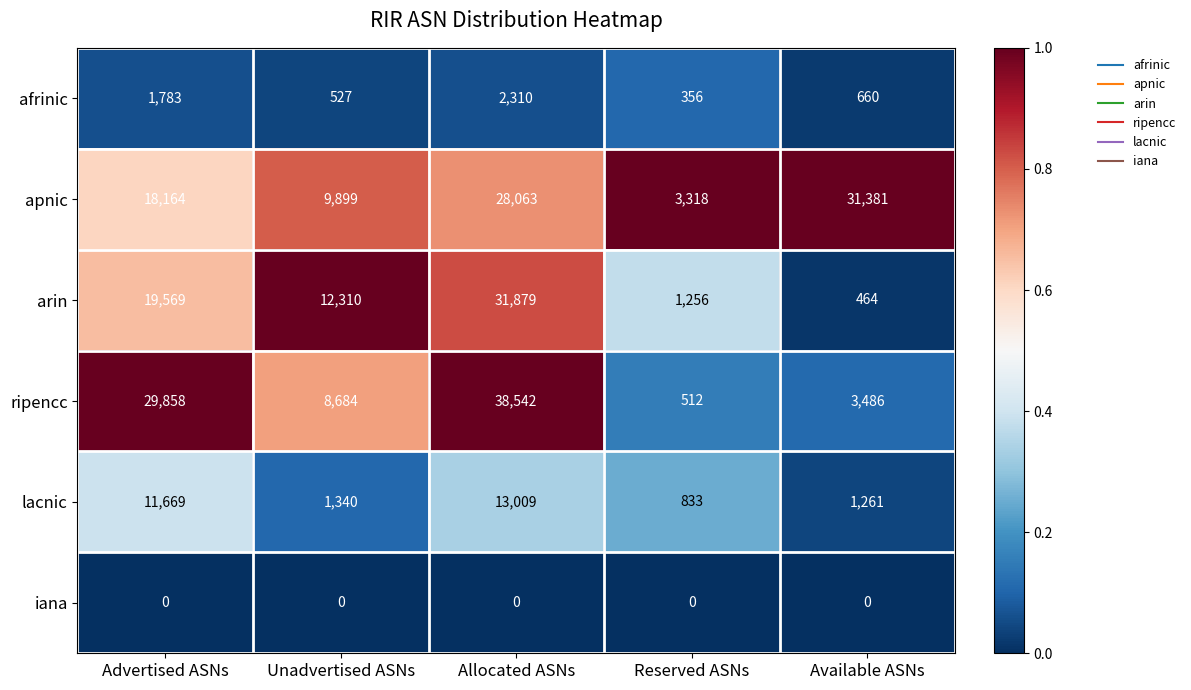

List the series in order of their peak value, lowest first.

iana, afrinic, lacnic, apnic, arin, ripencc